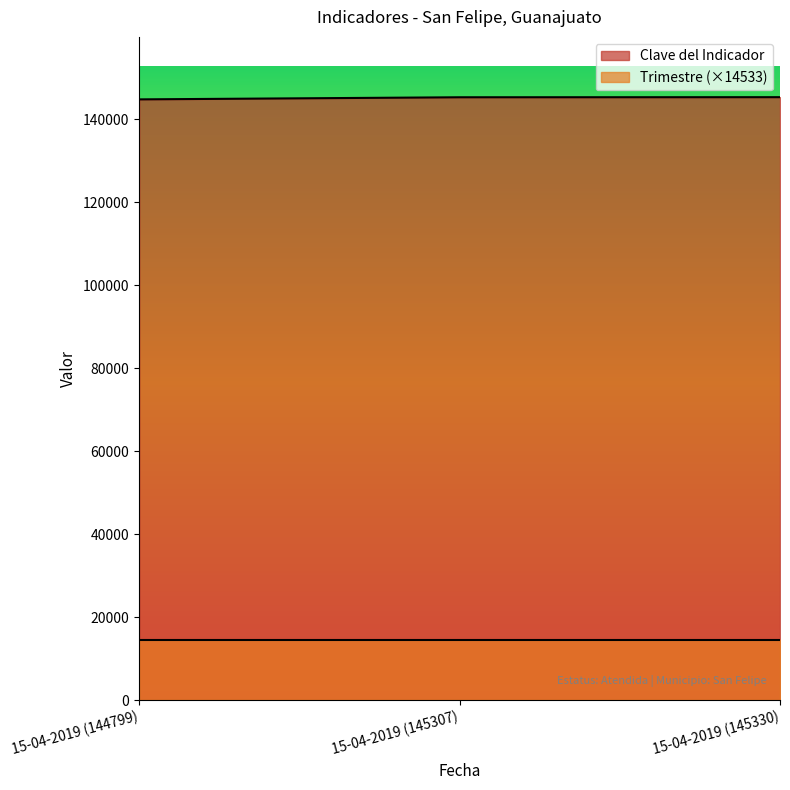

Is it true that the value at 15-04-2019 (145307) is 197896?

False